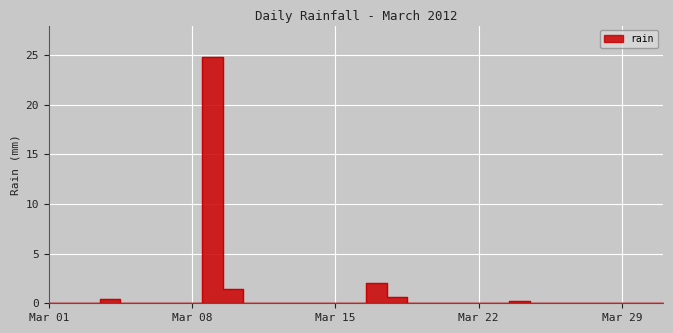

How many distinct data groups are displayed?

1